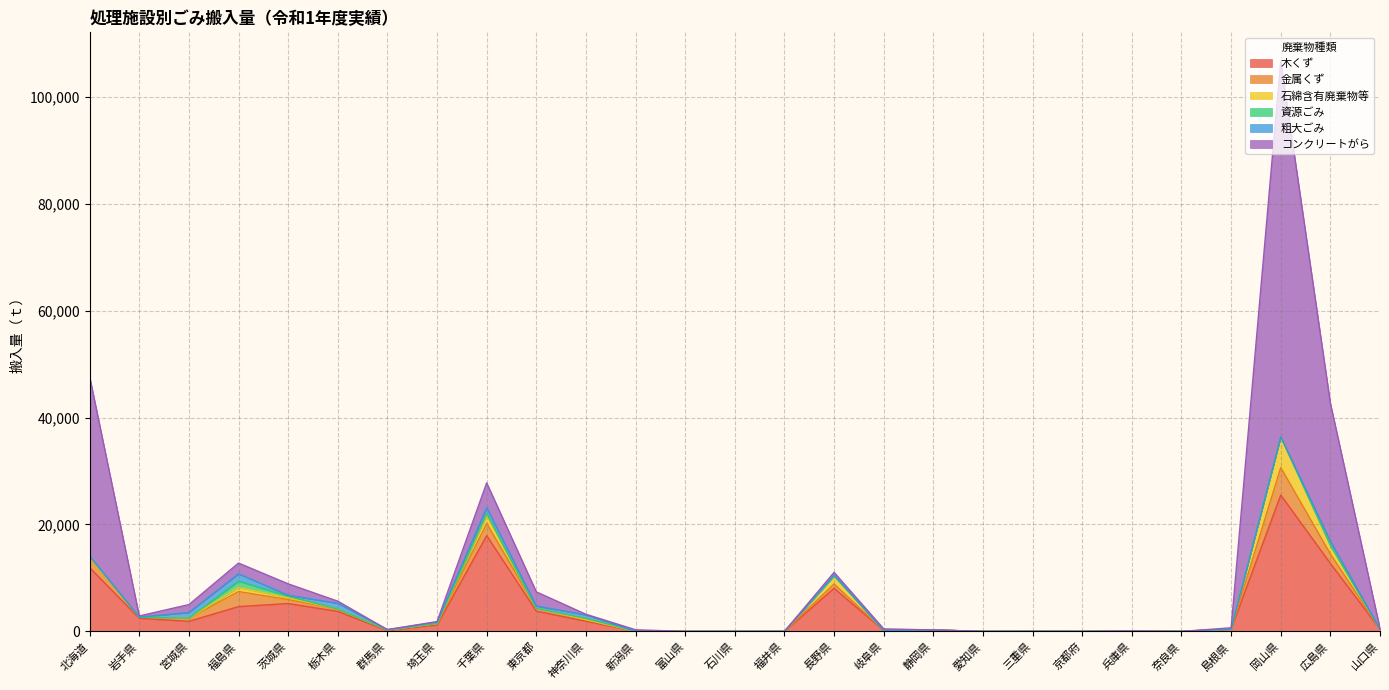

Between 東京都 and 奈良県, which series saw the biggest shift?

木くず